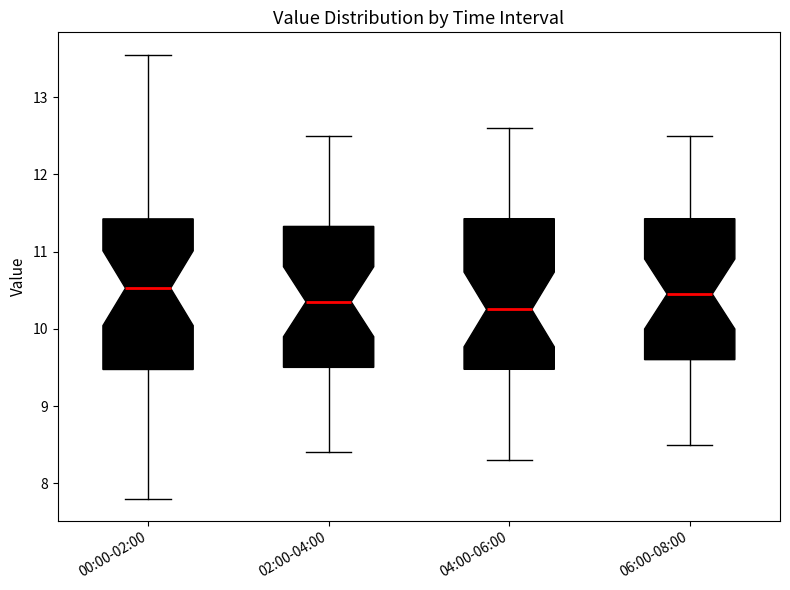

Reading left to right, transcribe this box plot: for each box, give where its median line is, the range the box spans, and where its two whiskers end, as read against the y-axis. The values are not printed on the chart, so give them approximately, as read against the axis.

00:00-02:00: median 10.5, box 9.5 to 11.4, whiskers 7.8 to 13.6
02:00-04:00: median 10.4, box 9.5 to 11.3, whiskers 8.4 to 12.5
04:00-06:00: median 10.3, box 9.5 to 11.4, whiskers 8.3 to 12.6
06:00-08:00: median 10.5, box 9.6 to 11.4, whiskers 8.5 to 12.5